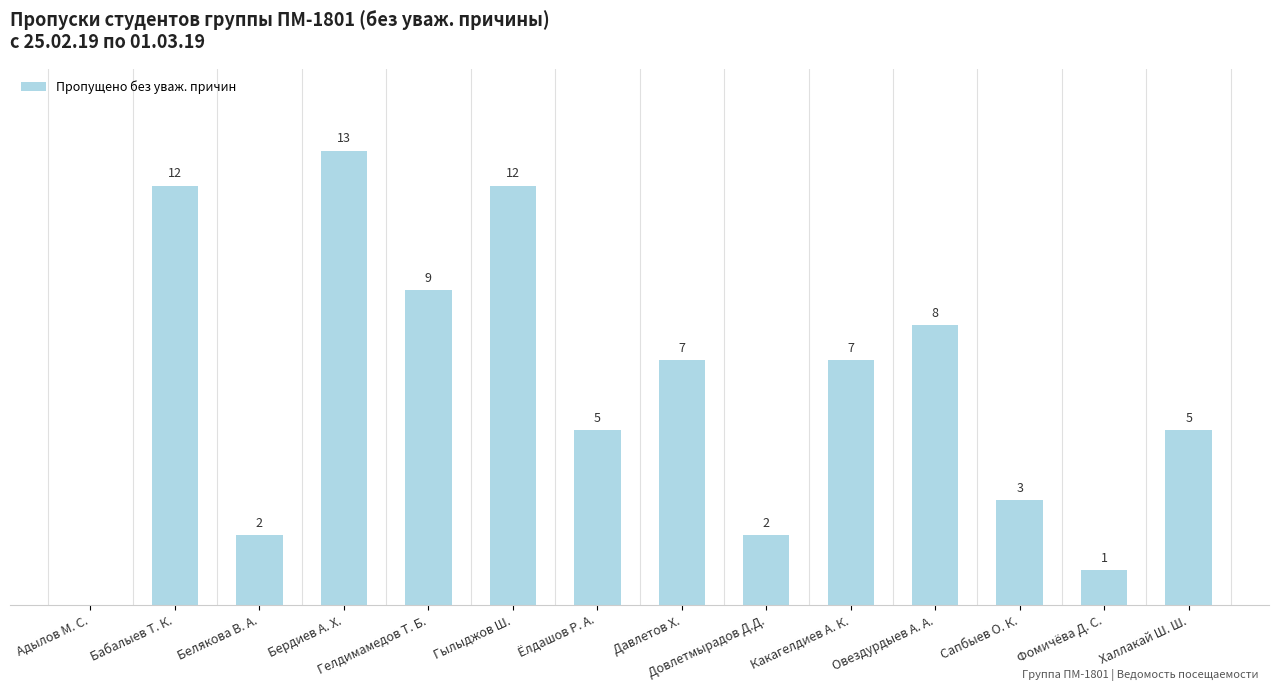

Which has a higher value, Фомичёва Д. С. or Сапбыев О. К.?

Сапбыев О. К.